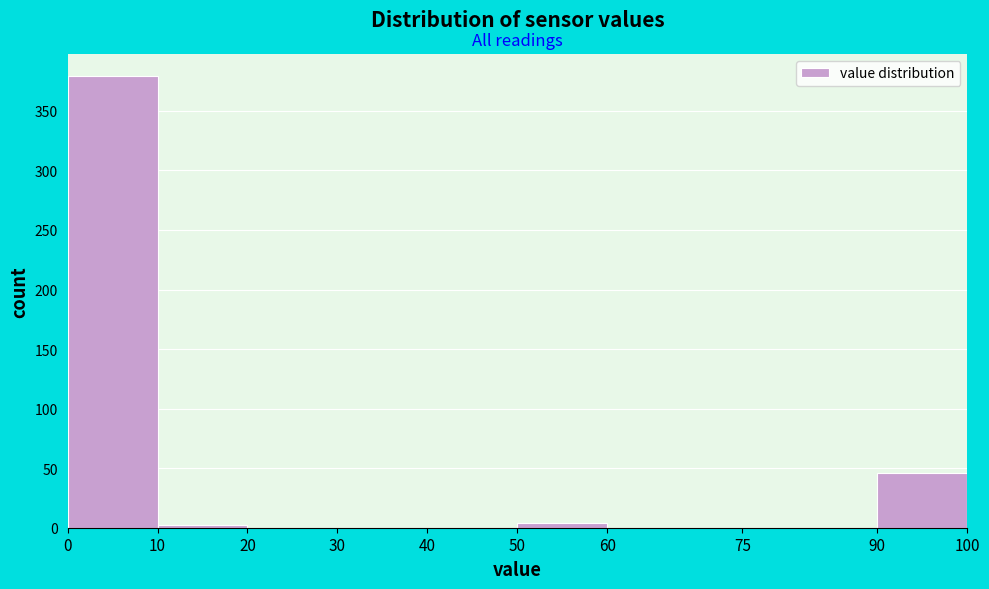

Which range on the x-axis has the tallest bar?

0 to 10